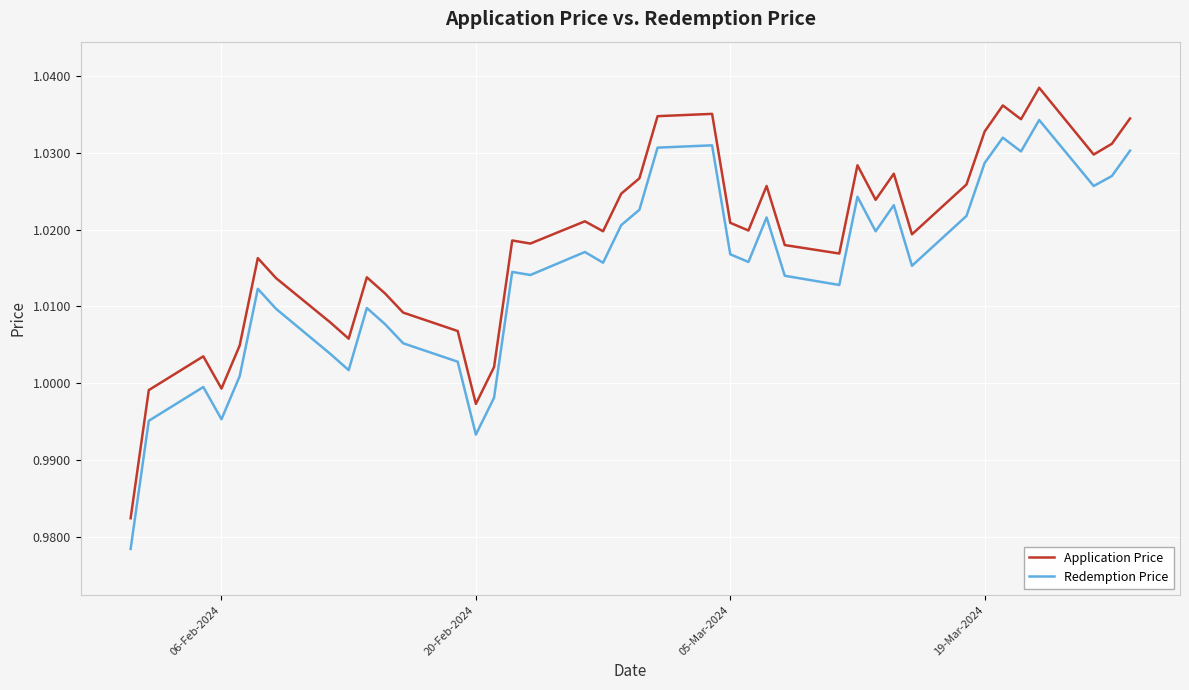

True or false: Application Price and Redemption Price cross at least once.

False